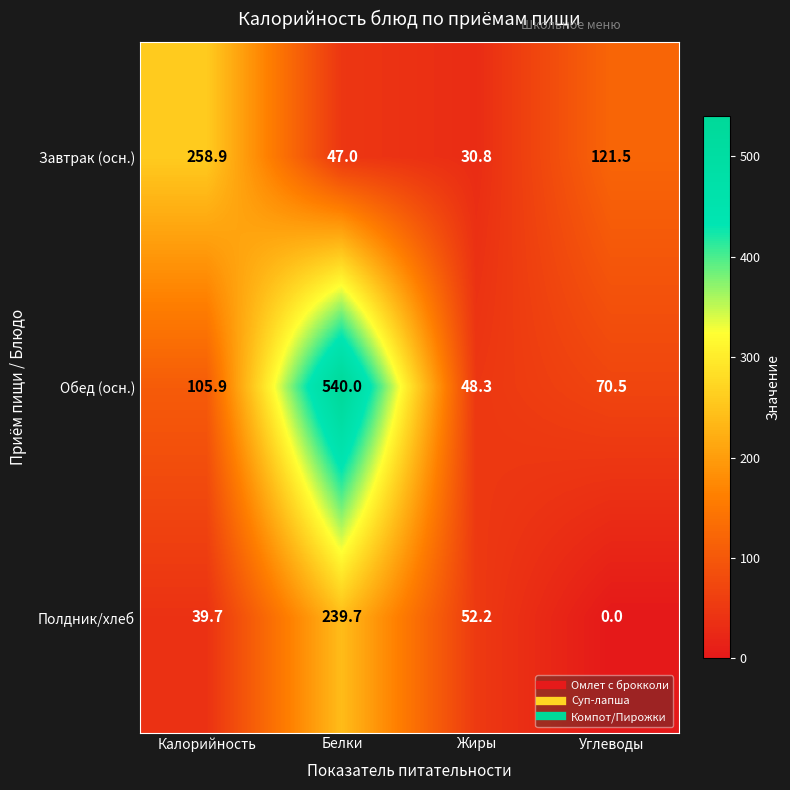

Reading left to right, list all the values displayed in this chart.

Завтрак (осн.): Калорийность=258.9	Белки=47.0	Жиры=30.8	Углеводы=121.5
Обед (осн.): Калорийность=105.9	Белки=540.0	Жиры=48.3	Углеводы=70.5
Полдник/хлеб: Калорийность=39.7	Белки=239.7	Жиры=52.2	Углеводы=0.0